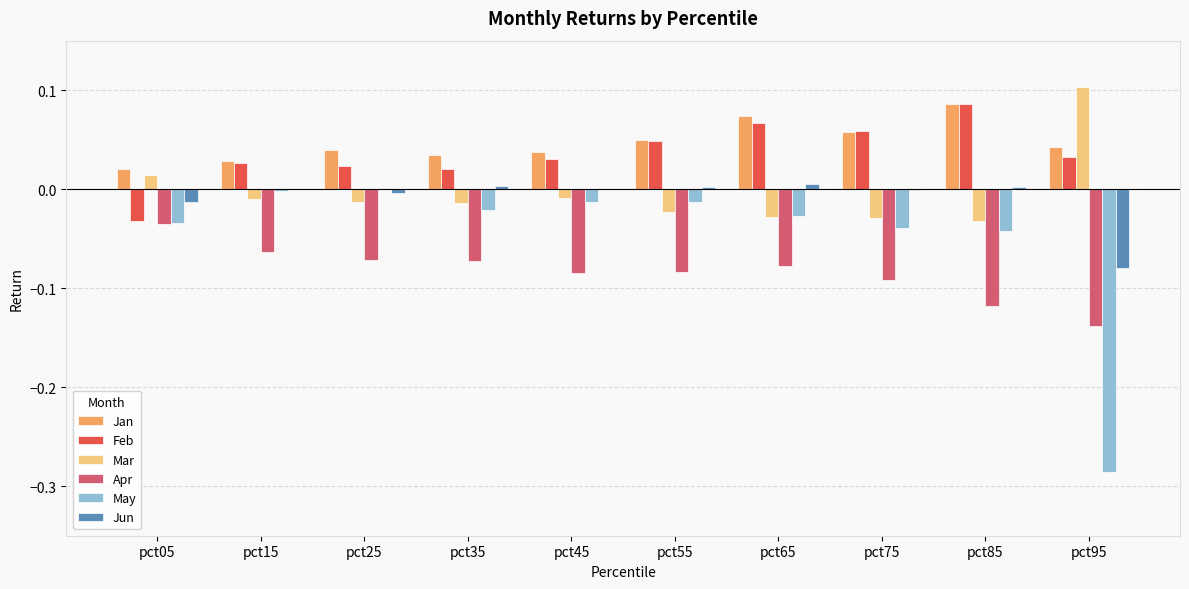

Which series changed the most between pct15 and pct95?

May